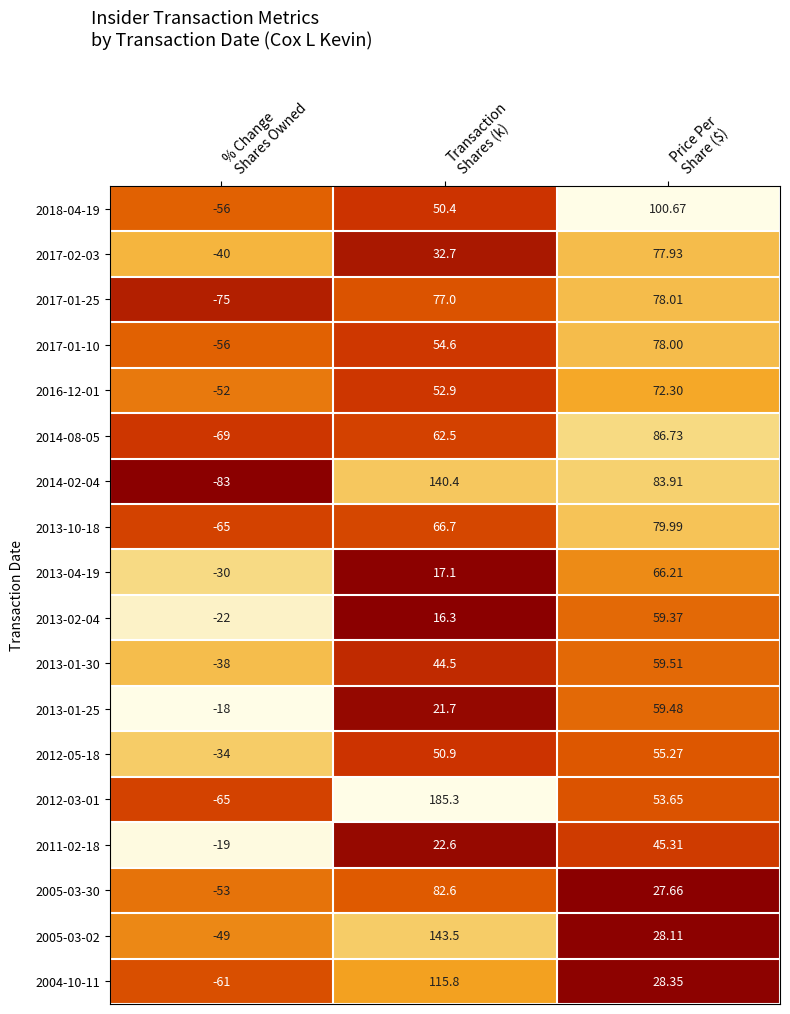

What is the total value across all series at Price Per
Share ($)?

1140.5